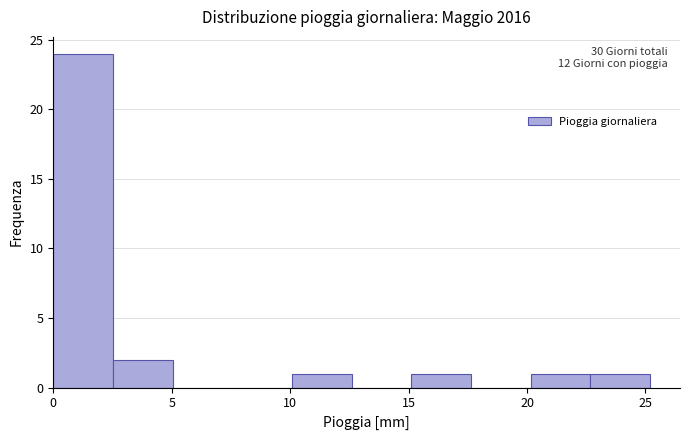

Over which range of the x-axis is the bar tallest?

0.0 to 2.5